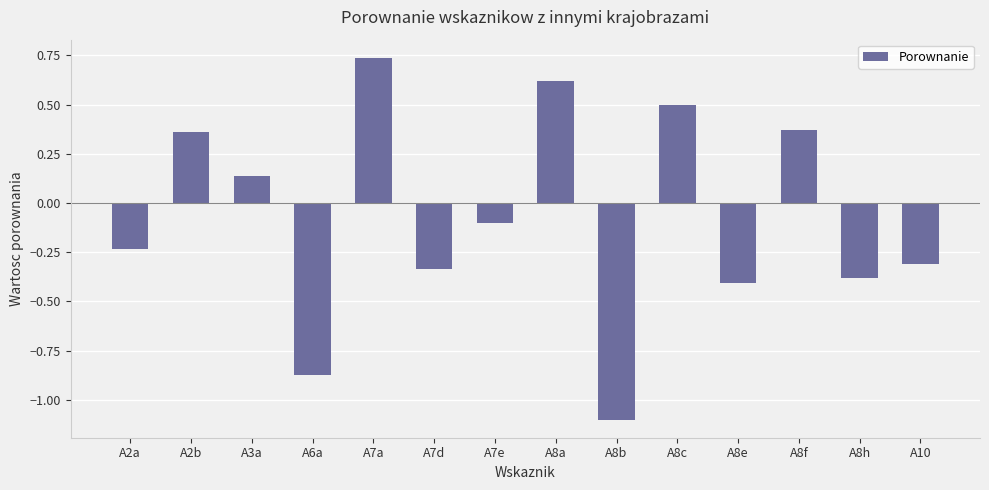

At which category does the chart reach its peak across all series?

A7a